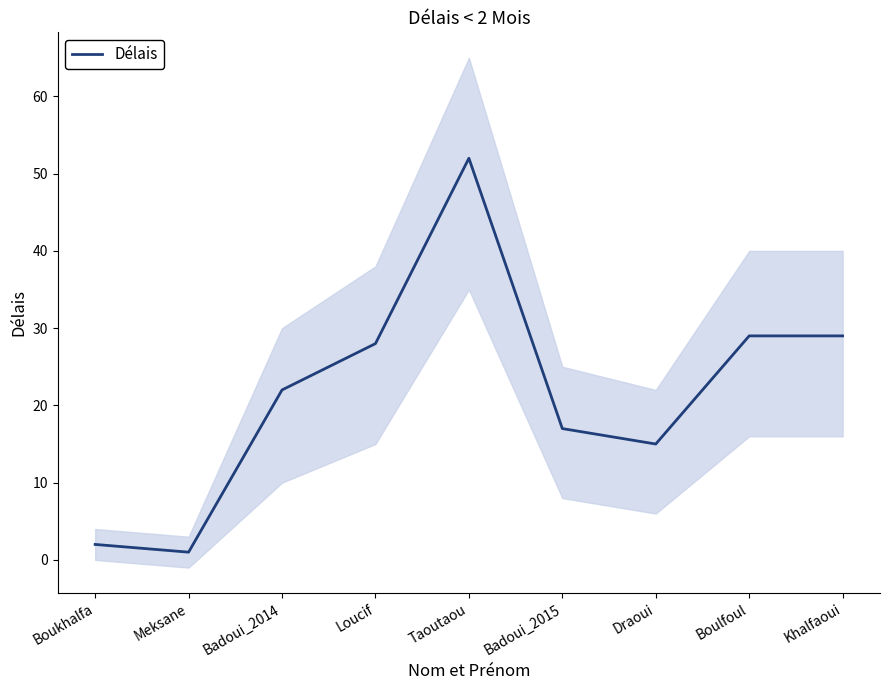

How many interior local valleys (lower than both neighbors) does the data have?

2